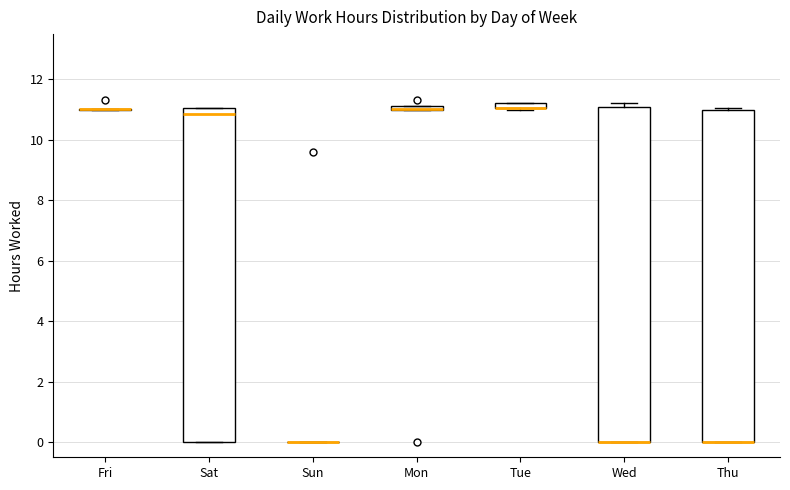

Where is the lower edge of the box for Thu on the y-axis? The values are not printed on the chart, so give them approximately, as read against the axis.

0.0